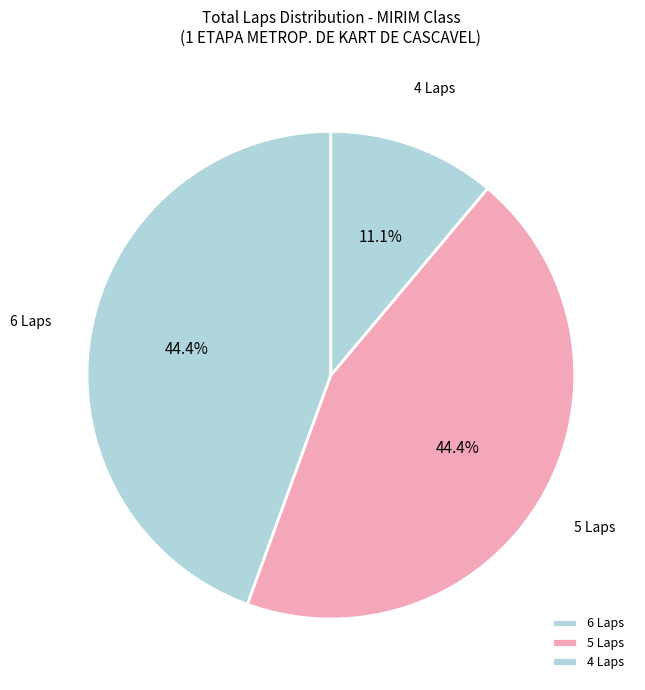

What is the ratio of the value at 5 Laps to the value at 4 Laps?

4.0